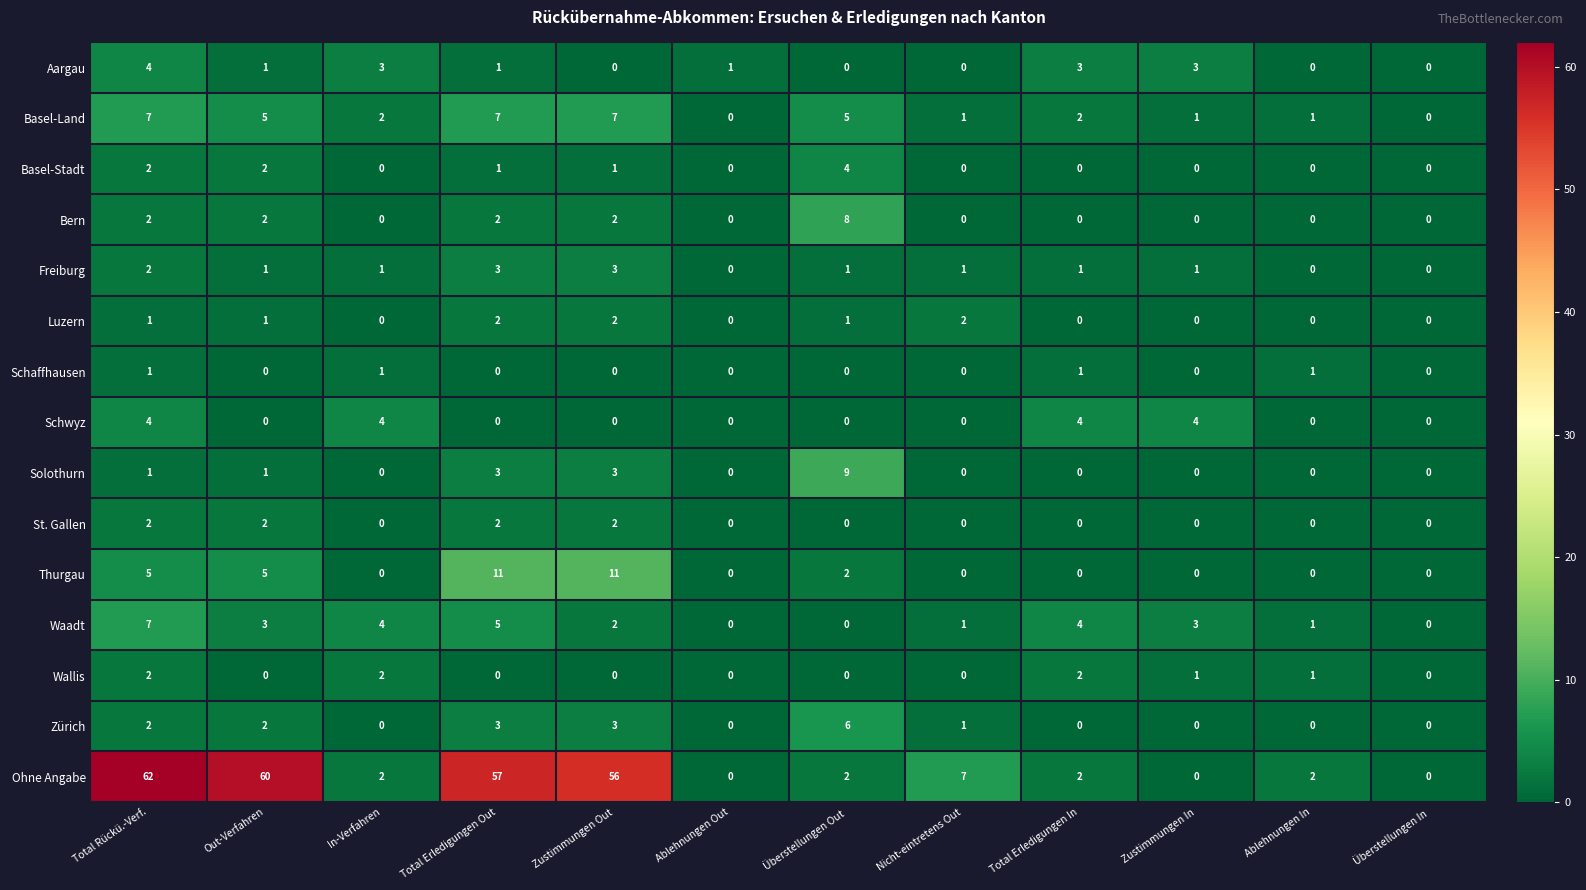

The value of Aargau at Überstellungen In is 0. True or false?

True